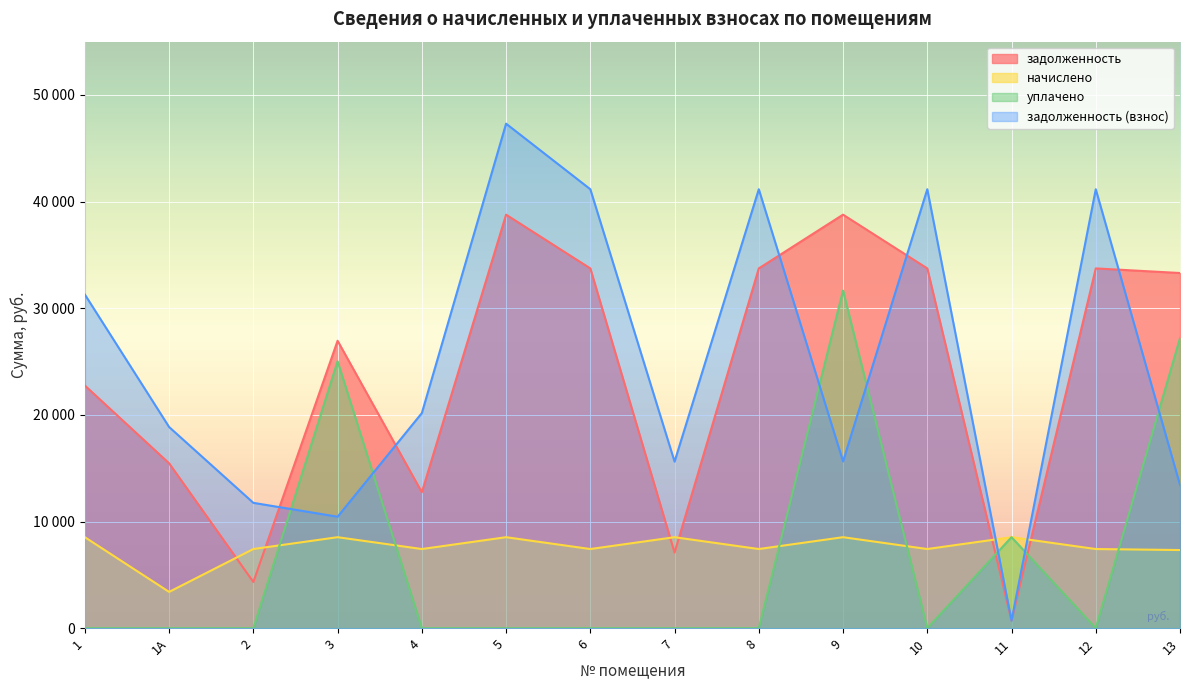

Which series changed the most between 1 and 8?

задолженность